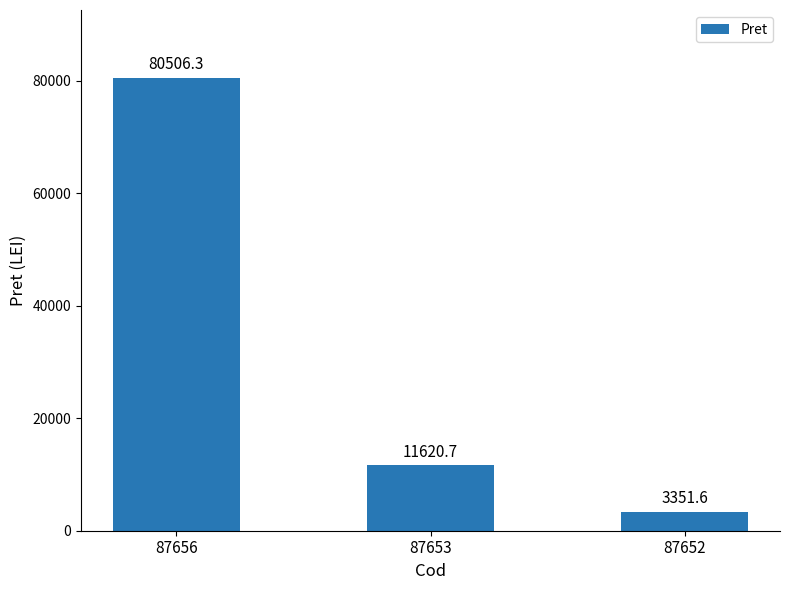

What is the minimum value shown in the chart?

3351.6